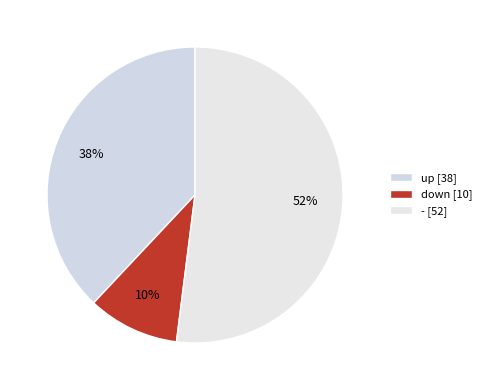

Is it true that - is 44% of the pie?

False